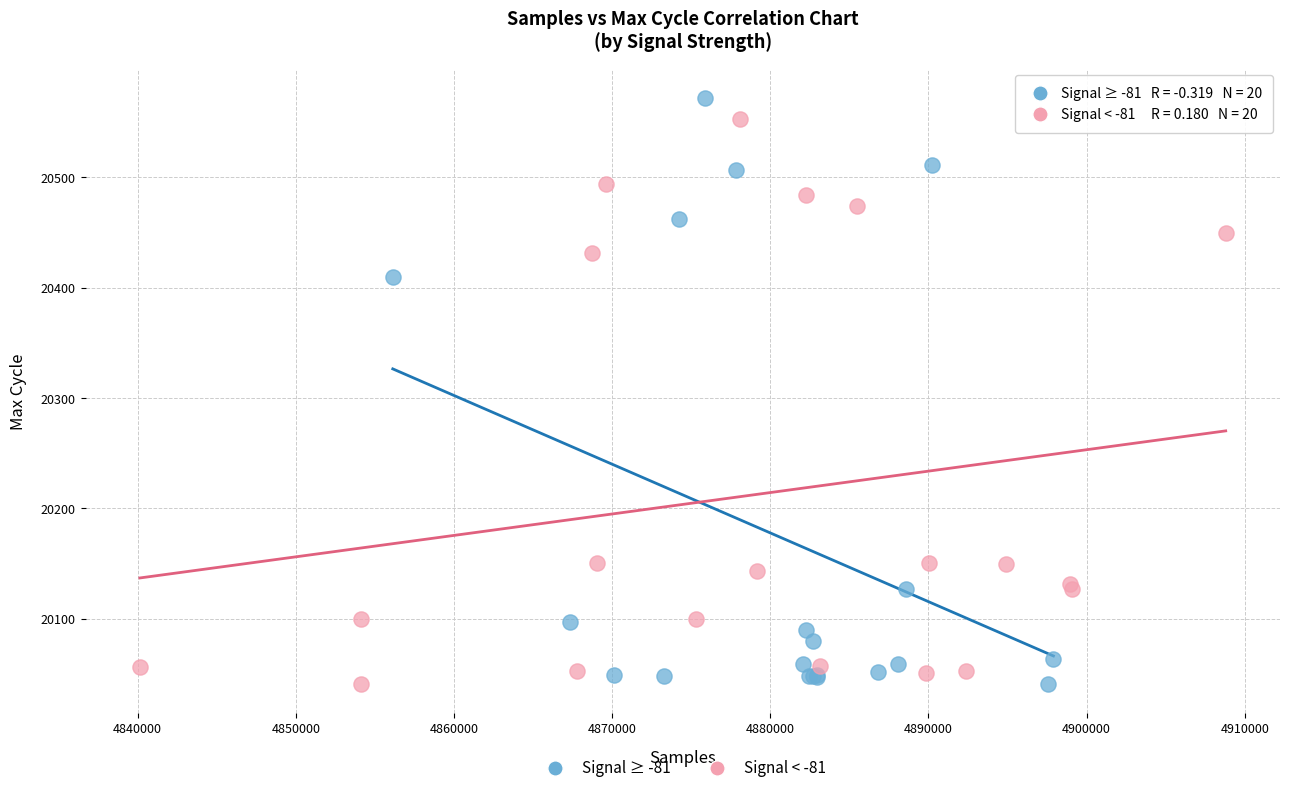

Which series has the largest Y range (max minus min)?

Signal ≥ -81